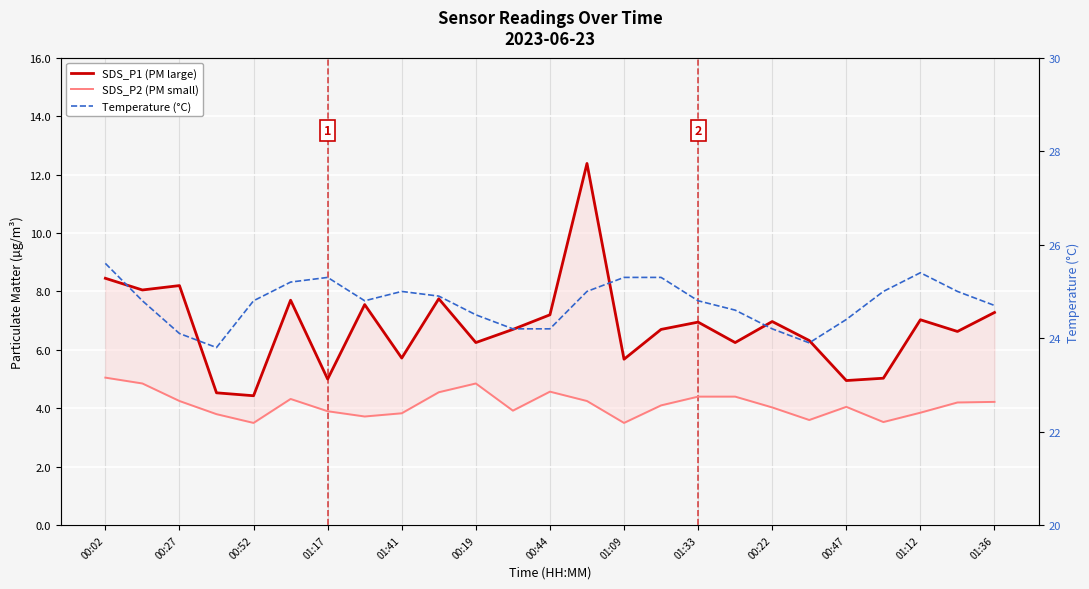

True or false: Temperature (°C) has a value of 25.3 at 15.

True